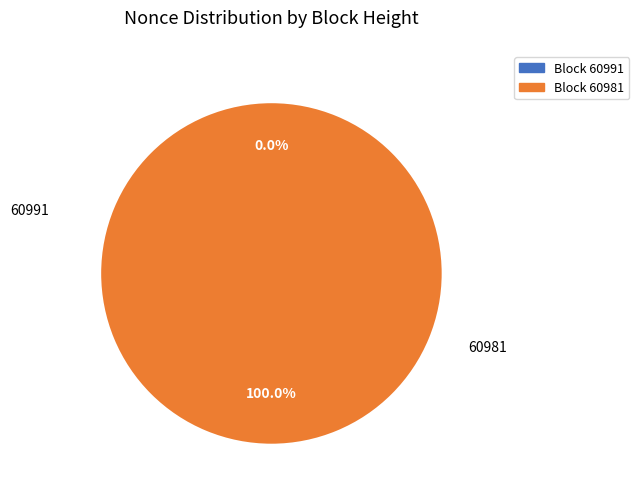

The 60991 slice represents 0% of the pie. True or false?

True